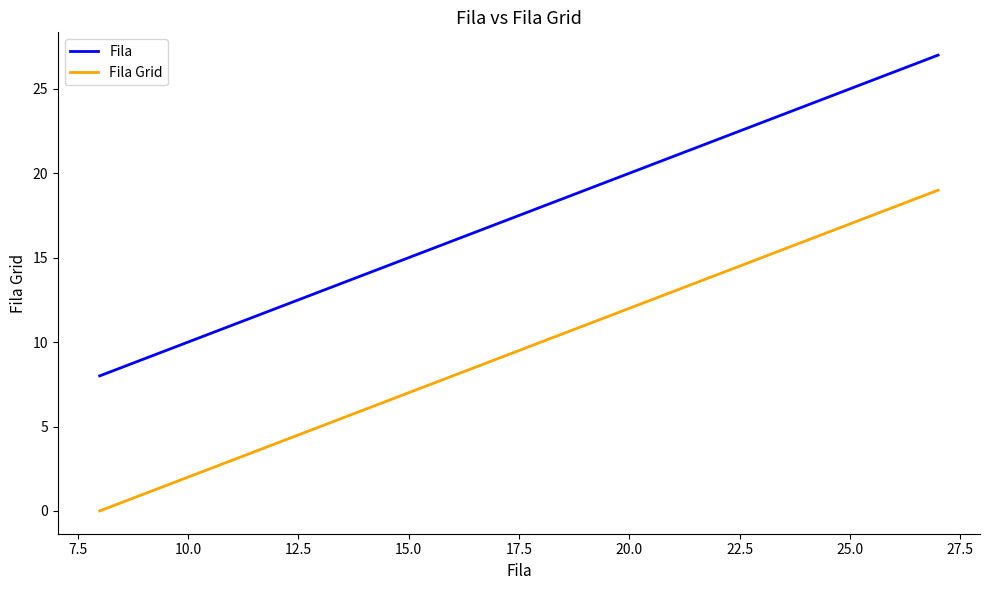

Is this an area chart (filled region under the line)?

No